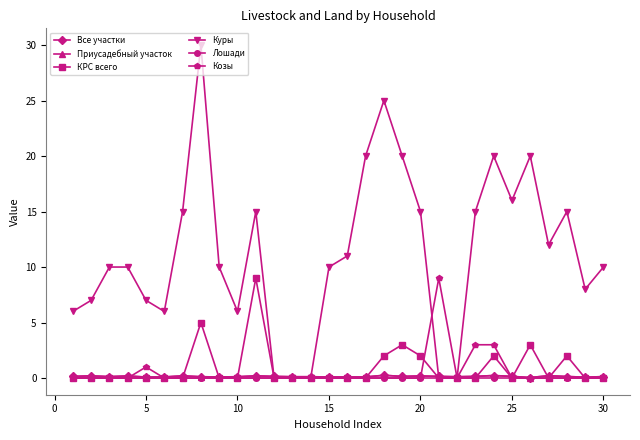

At how many categories does at least one series exceed 8?

20